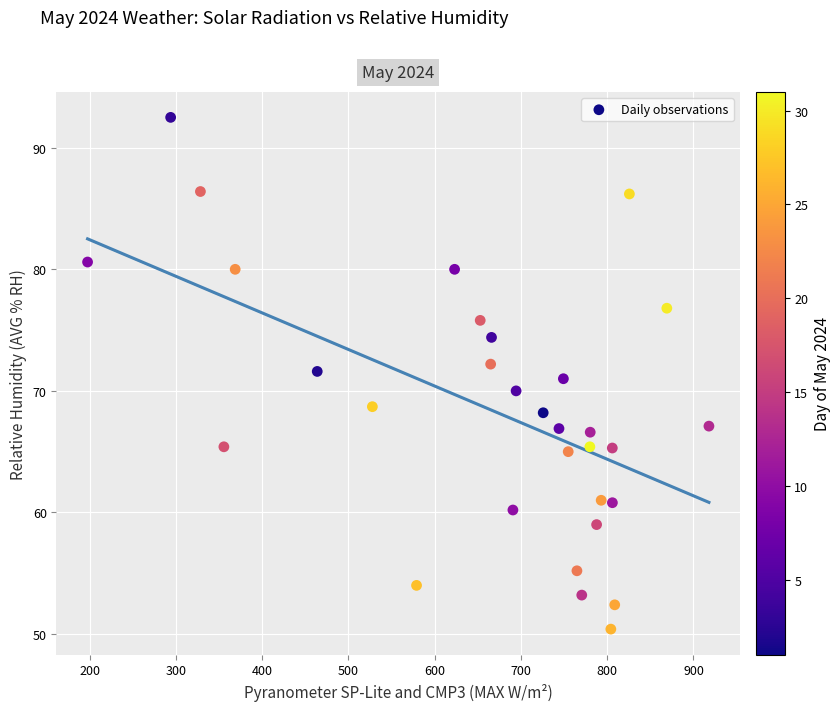

What is the range of X values (max minus min)?

720.2